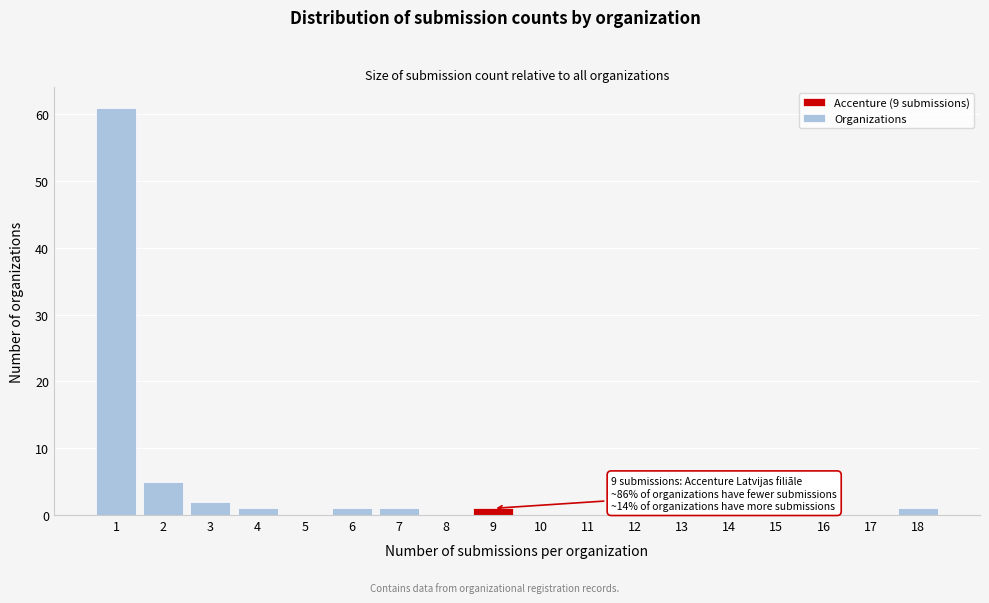

Reading left to right, what are all the values shown in this chart?

1=61	2=5	3=2	4=1	5=0	6=1	7=1	8=0	9=1	10=0	11=0	12=0	13=0	14=0	15=0	16=0	17=0	18=1